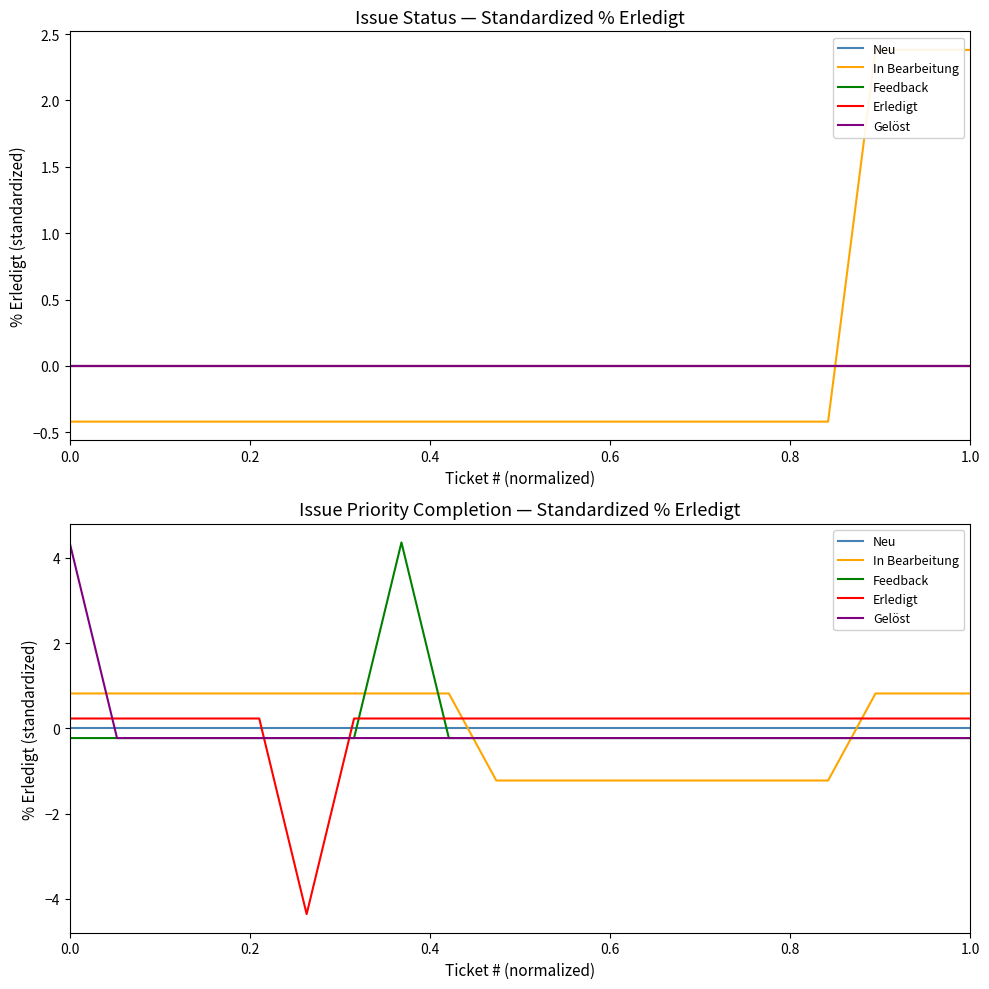

How many intersections are there between Erledigt and Feedback?

4